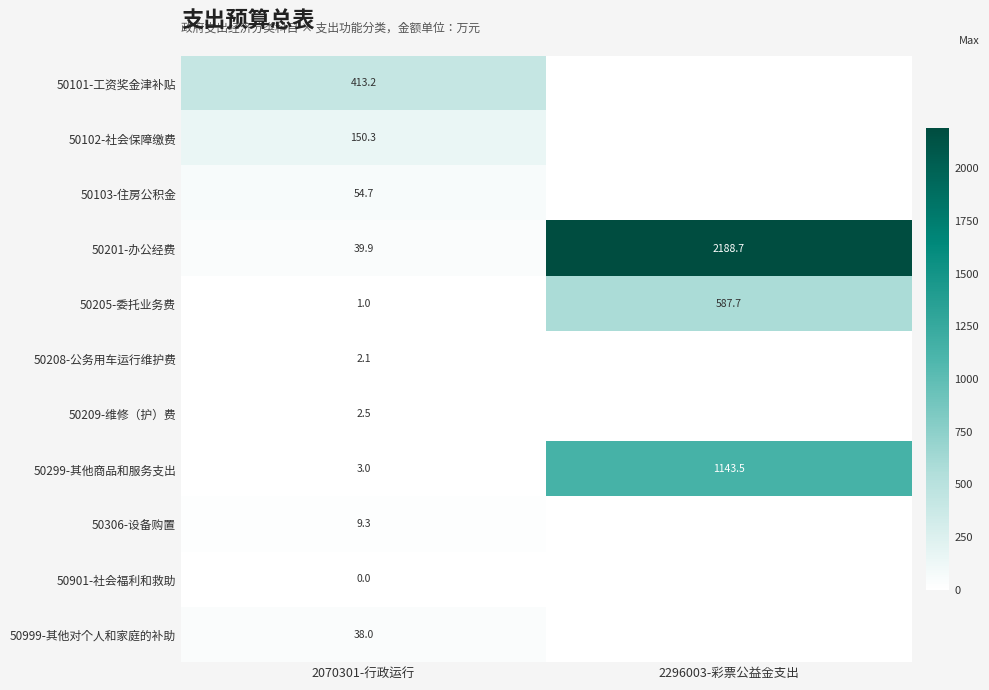

At which label does 50299-其他商品和服务支出 reach its minimum?

2070301-行政运行